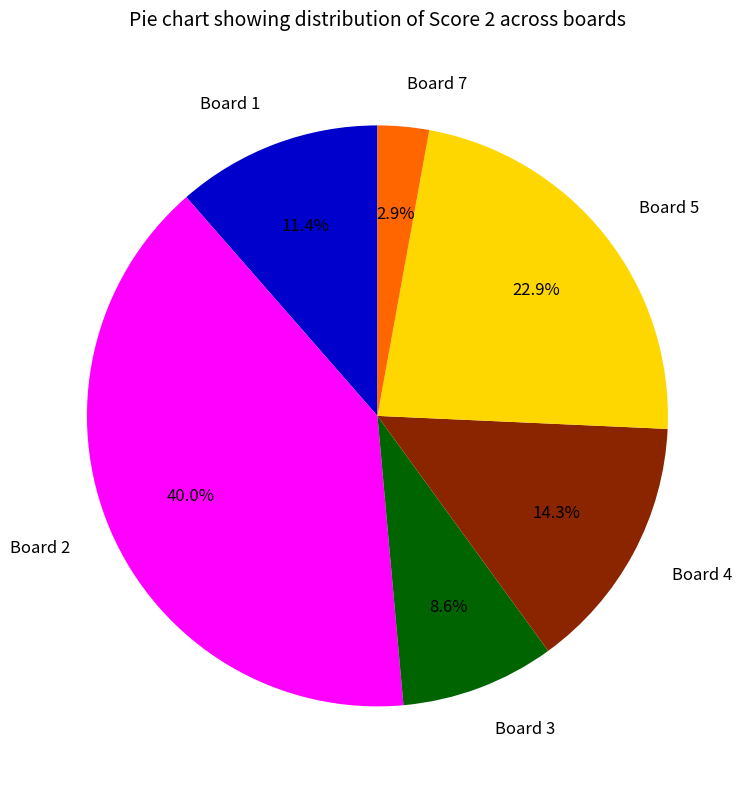

True or false: Board 2 accounts for 46% of the total.

False